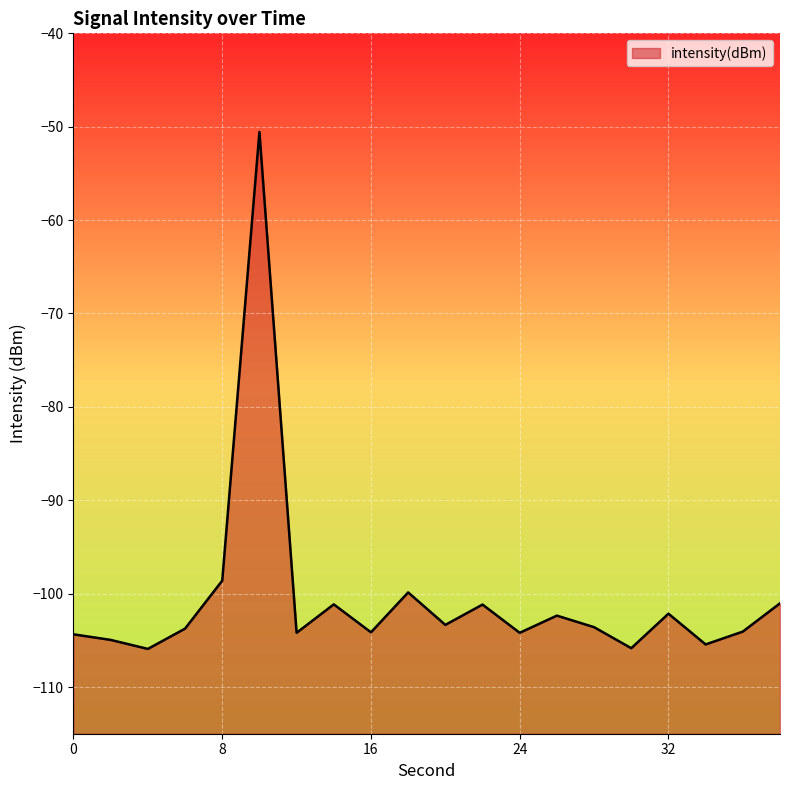

List the labels in order of value, largest first.

10, 8, 18, 38, 14, 22, 32, 26, 20, 28, 6, 36, 16, 12, 24, 0, 2, 34, 30, 4